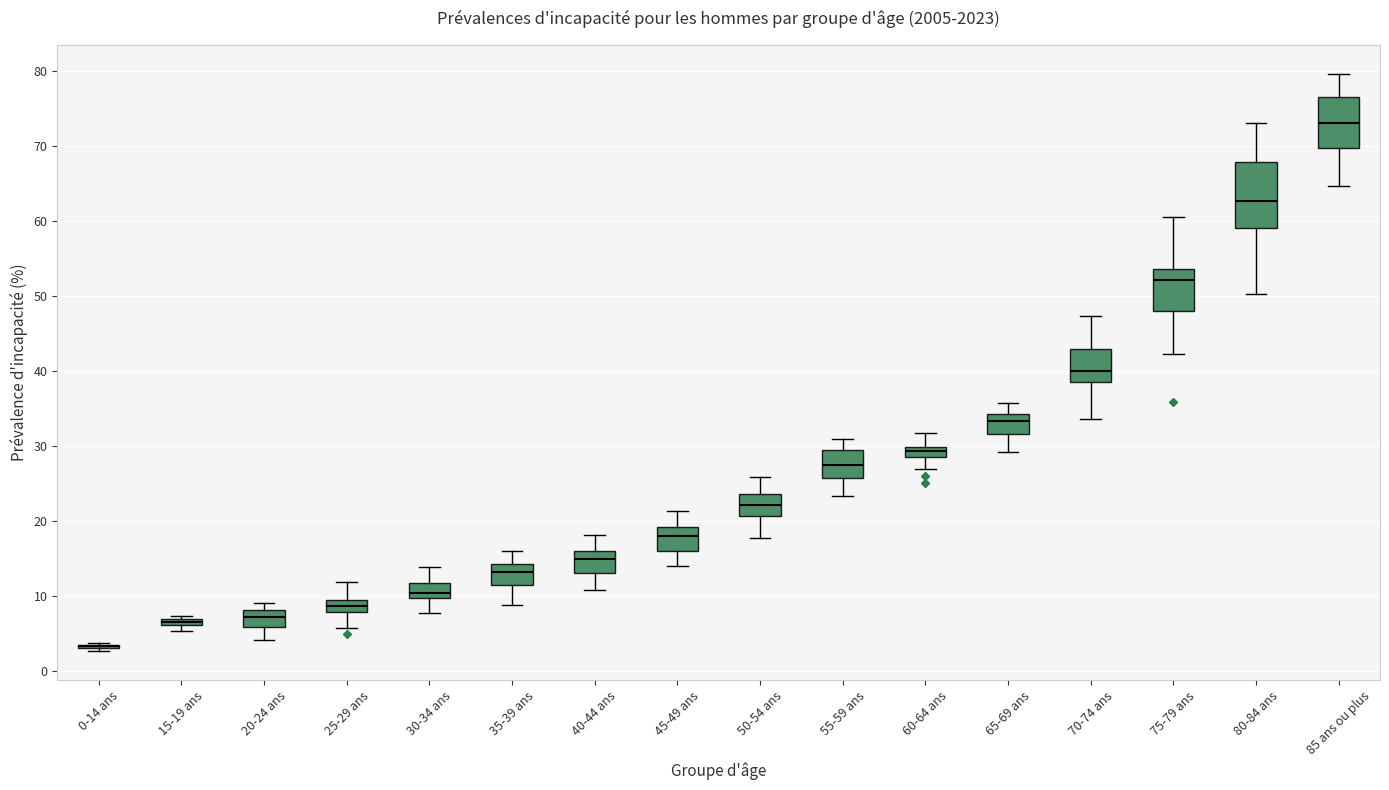

Where is the upper edge of the box for 30-34 ans on the y-axis? The values are not printed on the chart, so give them approximately, as read against the axis.

12